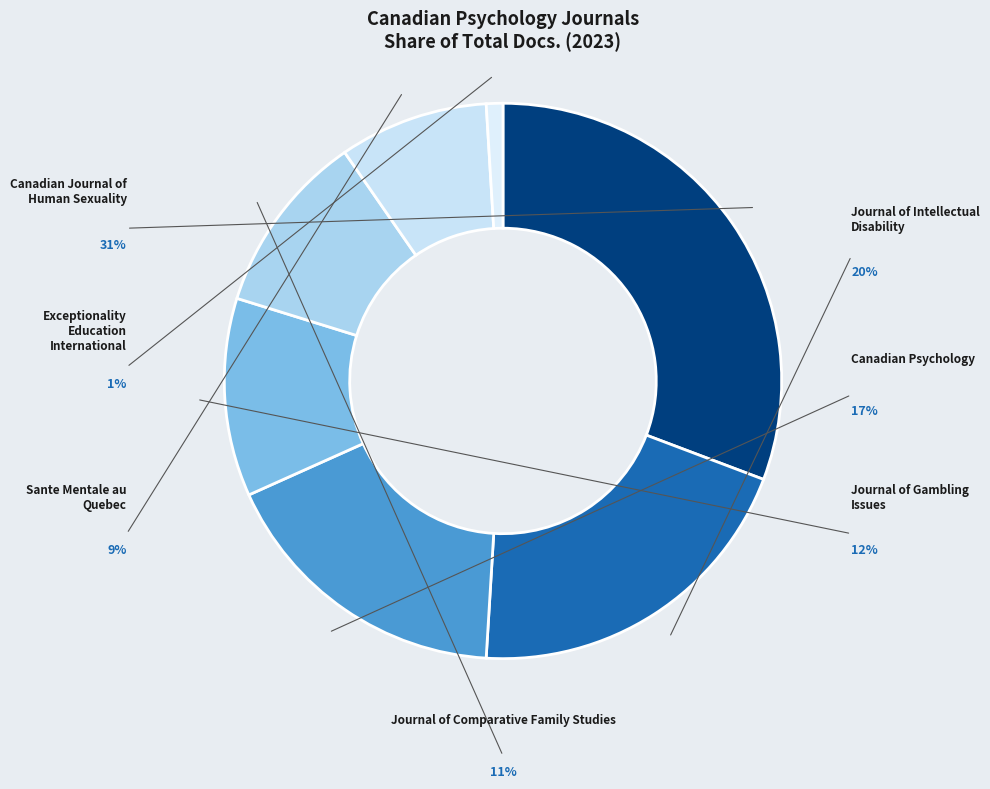

Count the number of slices in the pie.

7